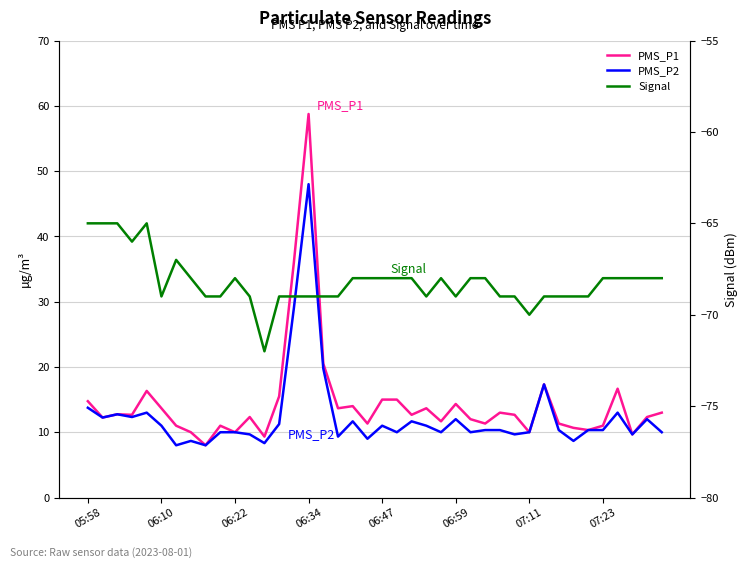

True or false: PMS_P2 and PMS_P1 cross at least once.

False